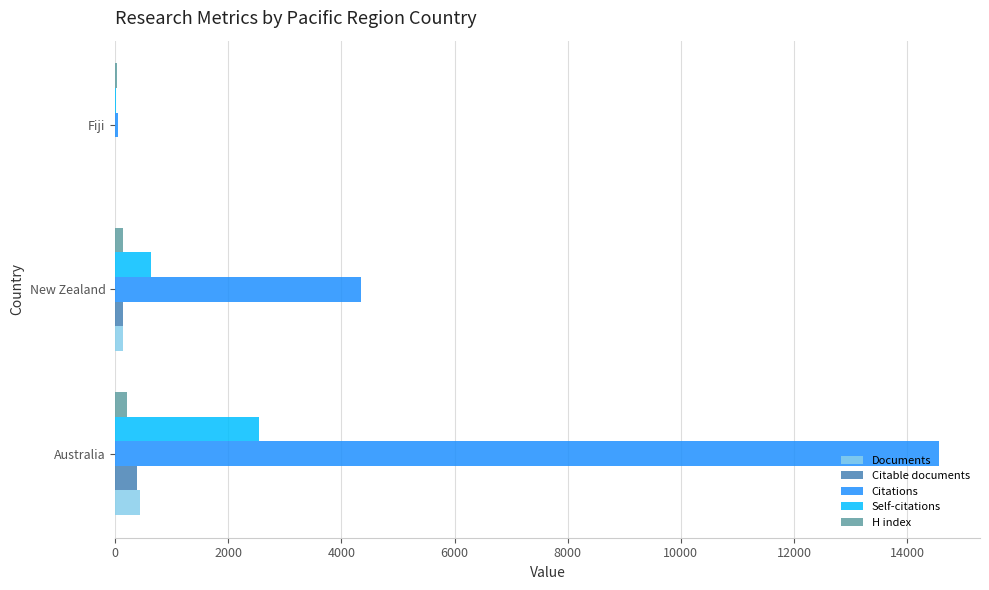

What are all the series names shown in the legend?

Documents, Citable documents, Citations, Self-citations, H index